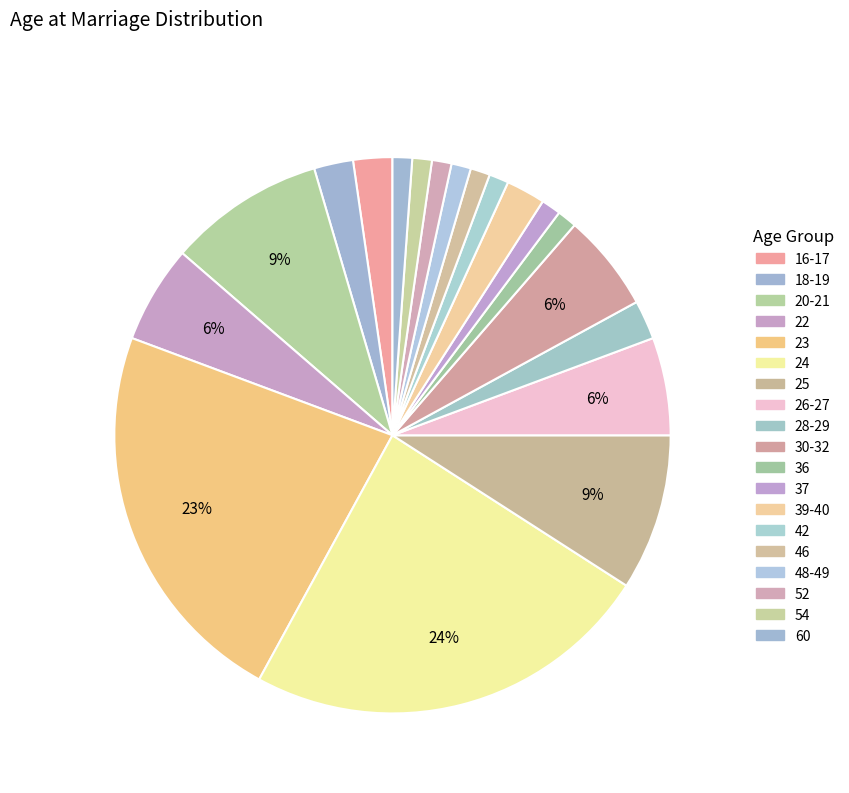

How many segments does this pie chart have?

19